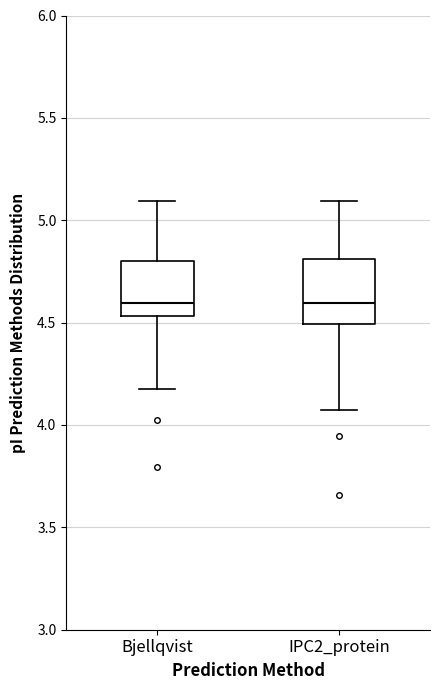

Reading left to right, read every box against the y-axis: the position of its median line, the range the box covers, and the ends of its whiskers. The values are not printed on the chart, so give them approximately, as read against the axis.

Bjellqvist: median 4.60, box 4.55 to 4.80, whiskers 4.20 to 5.10
IPC2_protein: median 4.60, box 4.50 to 4.80, whiskers 4.10 to 5.10